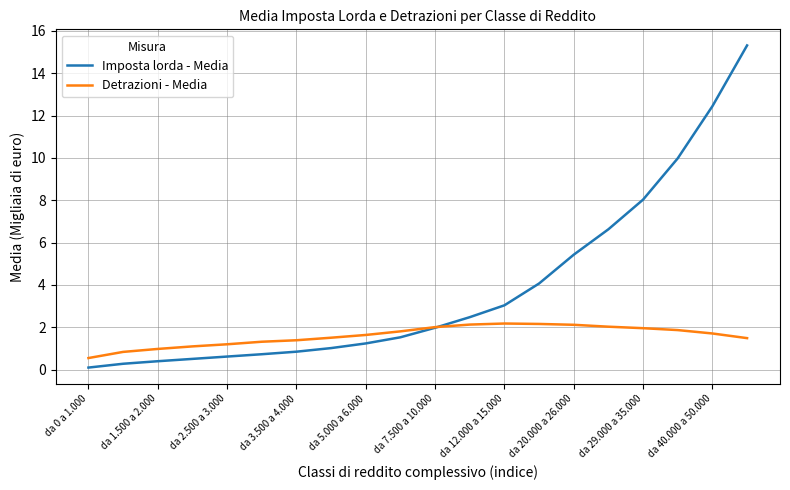

How many times do Imposta lorda - Media and Detrazioni - Media cross each other?

1